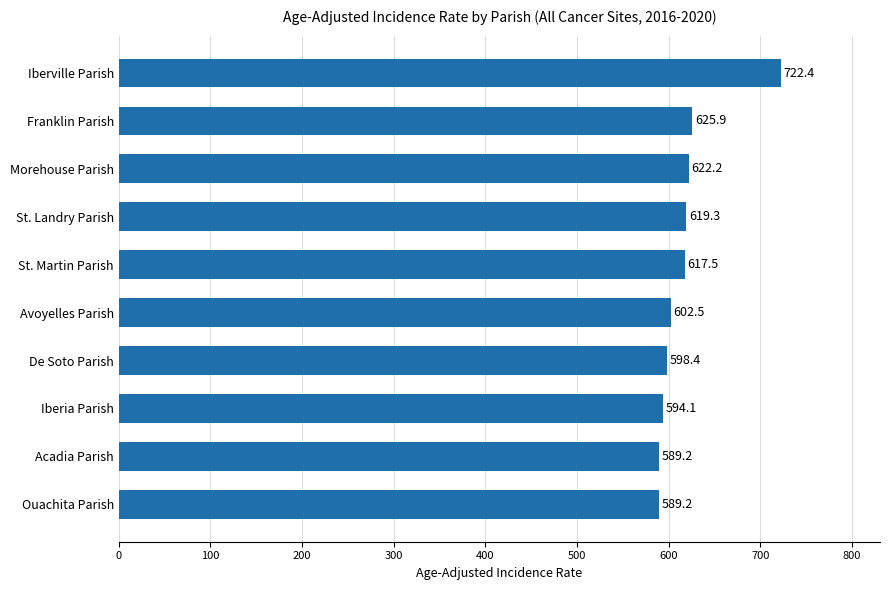

Between St. Landry Parish and Ouachita Parish, which is larger?

St. Landry Parish